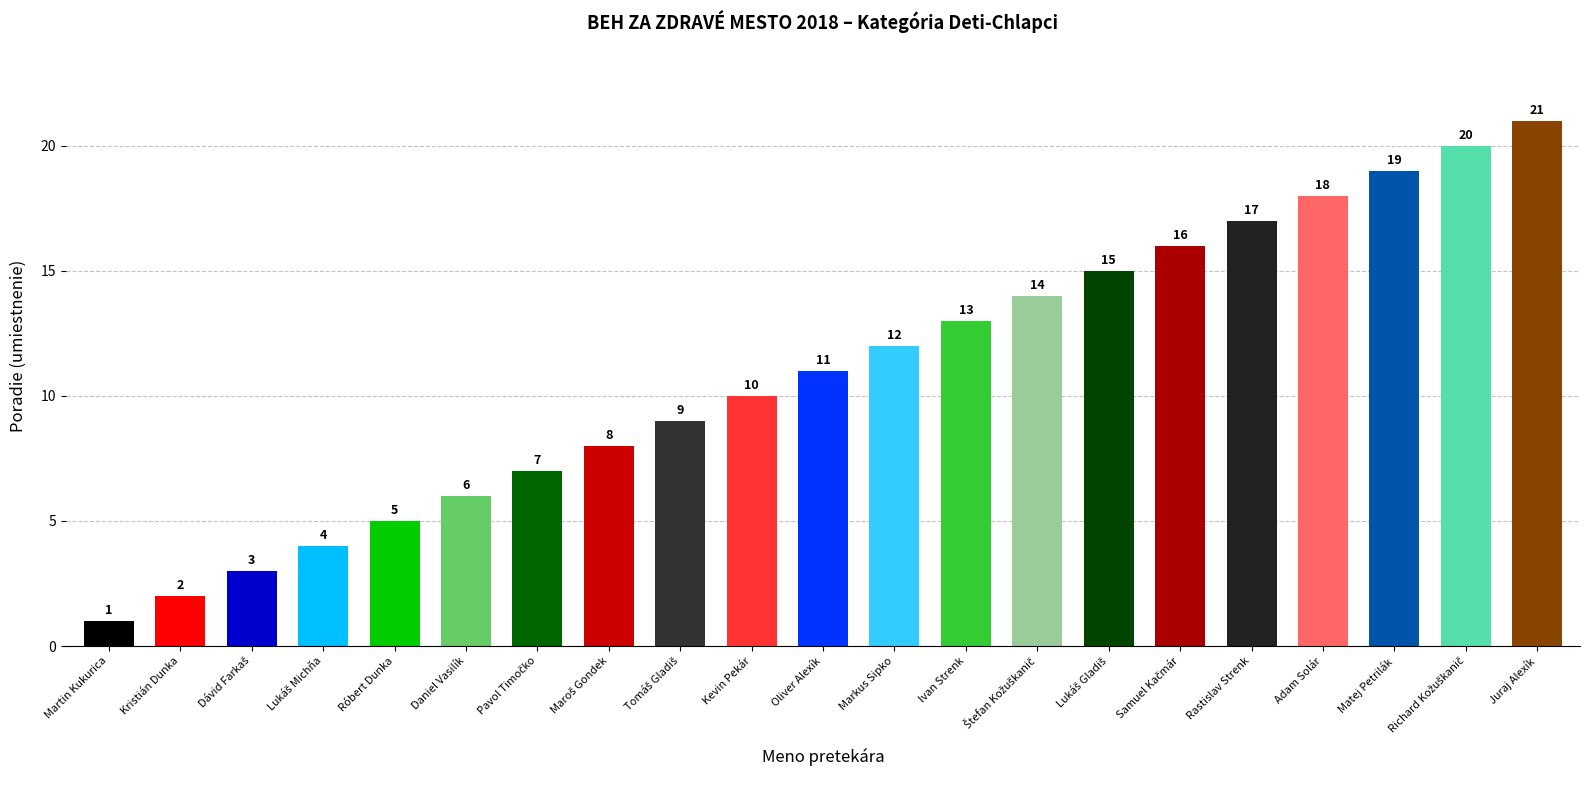

What is the difference between the maximum and minimum values?

20